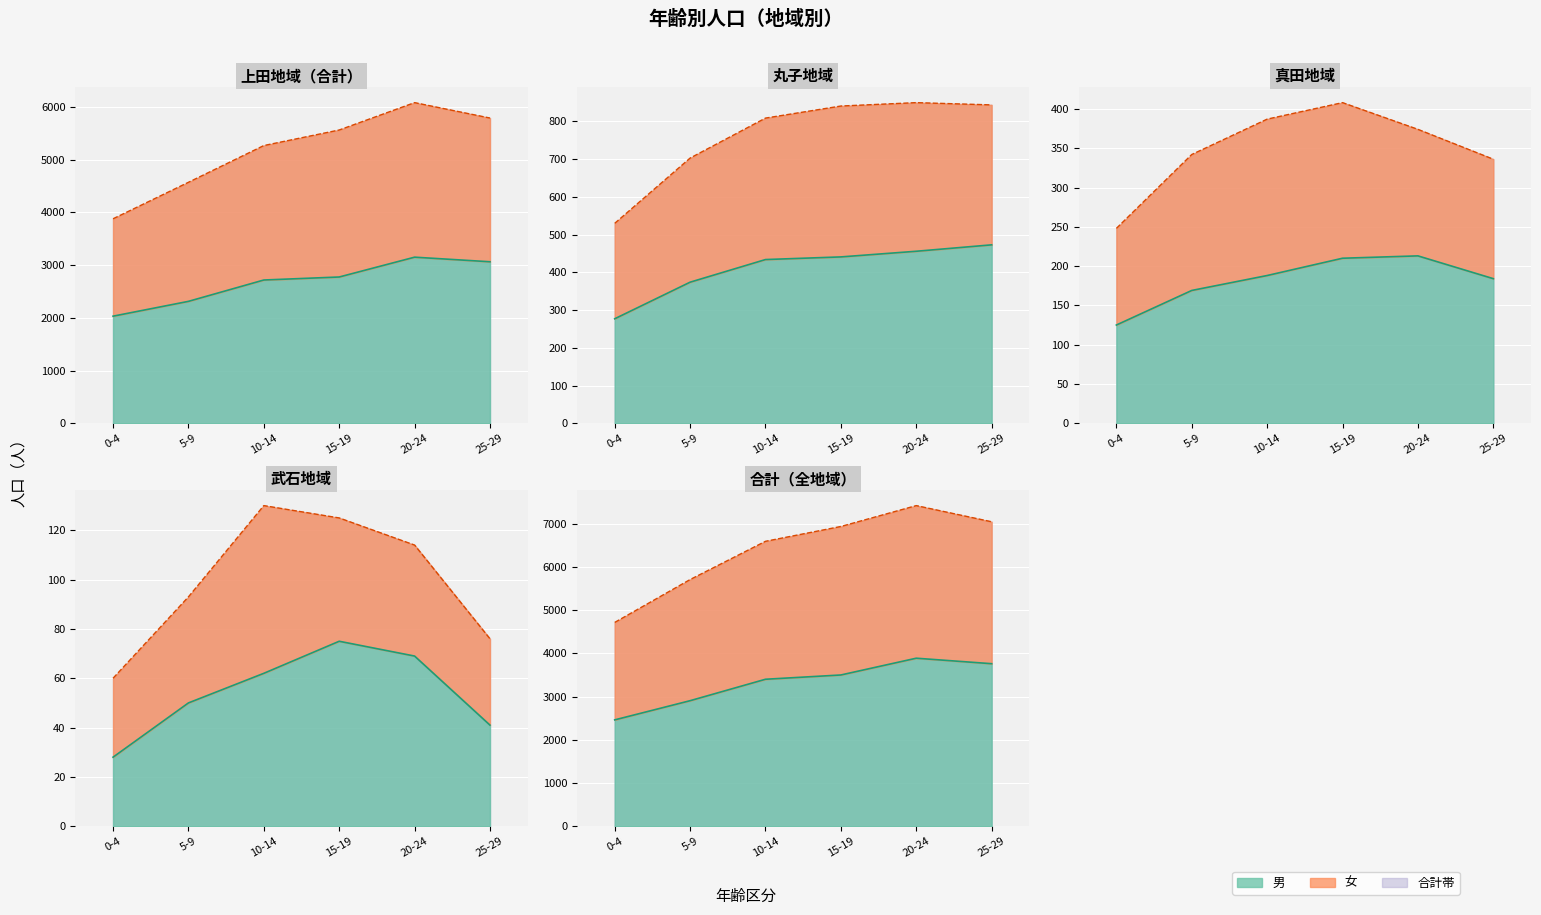

Which has a higher value, 10-14 or 15-19?

15-19